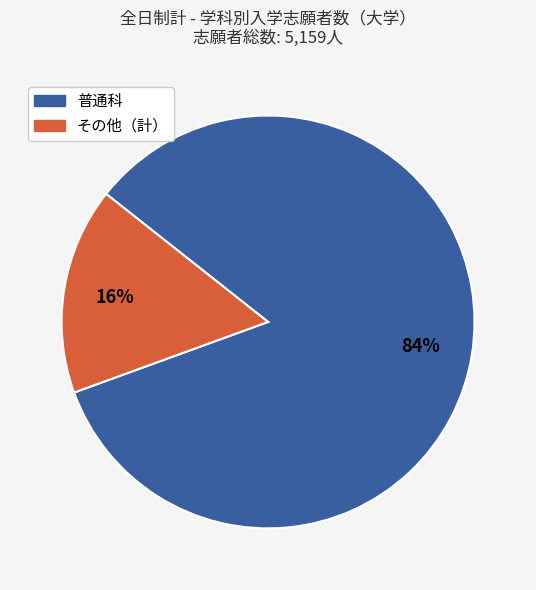

How many slices are in this pie chart?

2